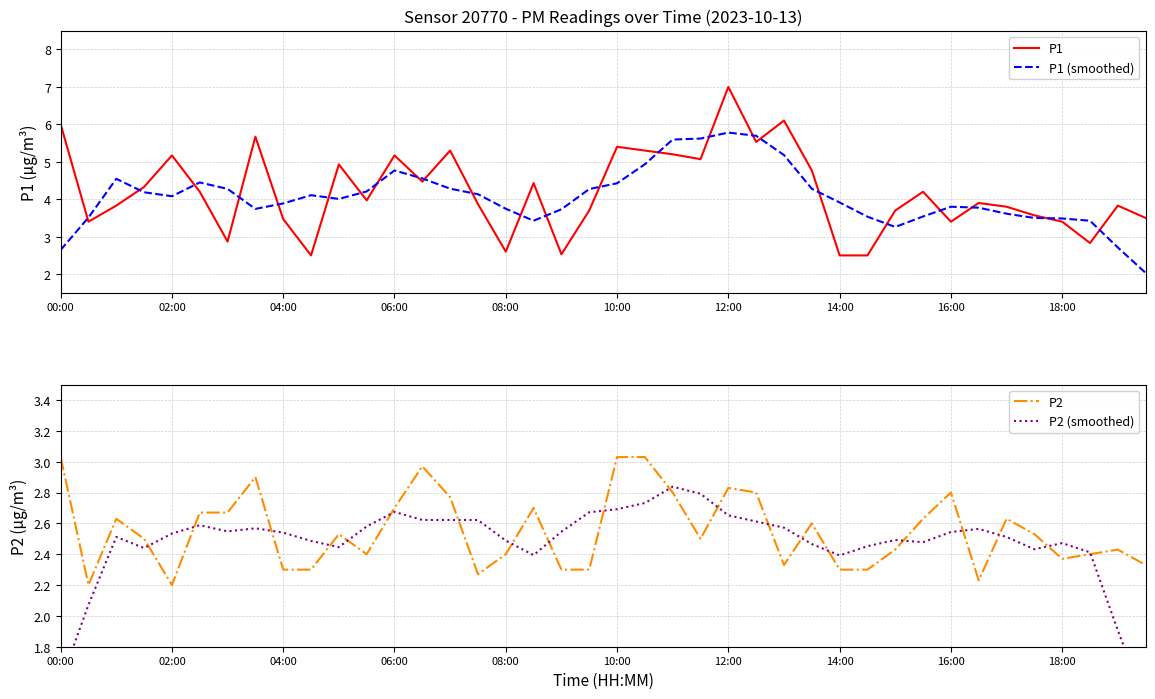

How many interior local peaks does the P2 (smoothed) series have?

8